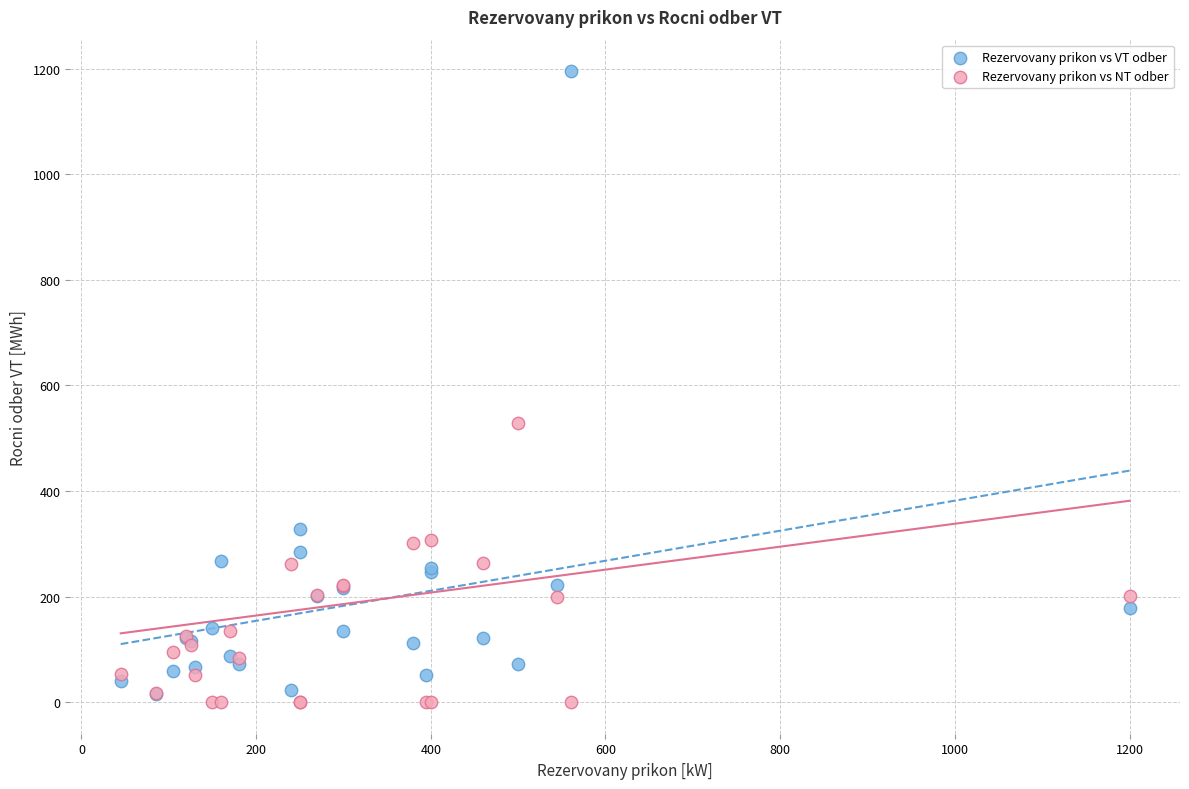

Across all series, what Y value is closest to 597?

529.1